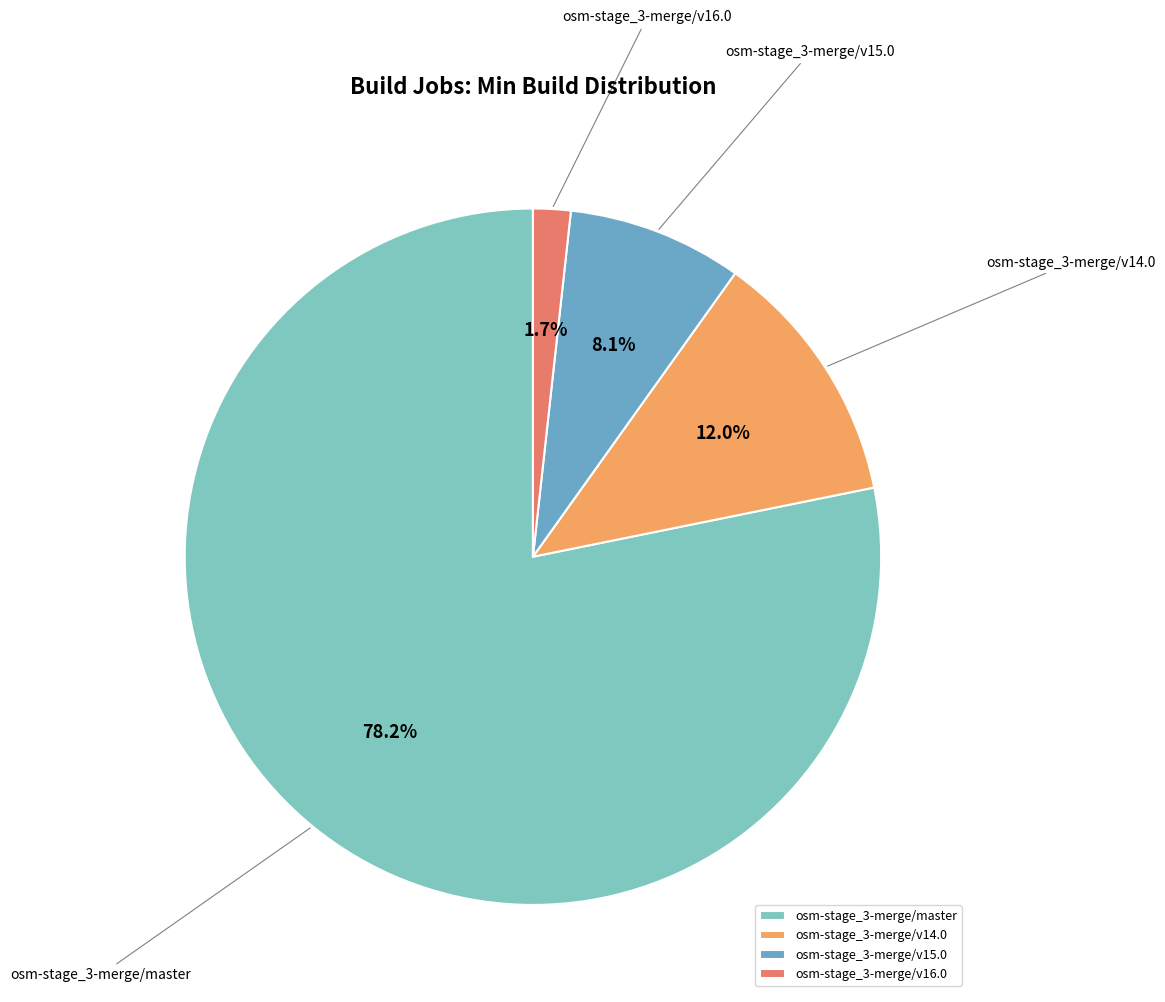

Is the sum of osm-stage_3-merge/v14.0 and osm-stage_3-merge/master greater than half?

Yes